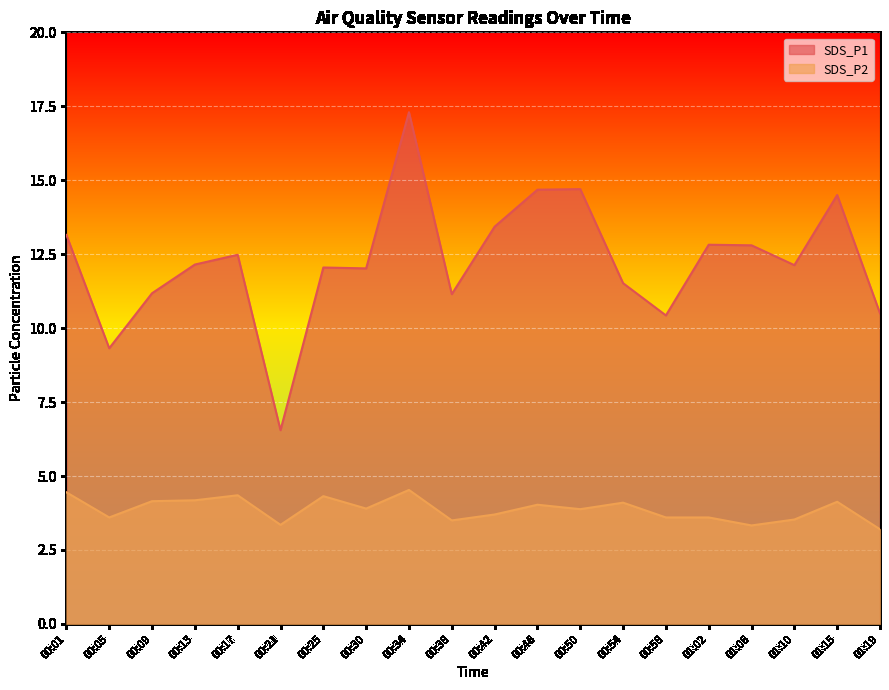

Rank the series at 00:30 from lowest to highest value.

SDS_P2, SDS_P1